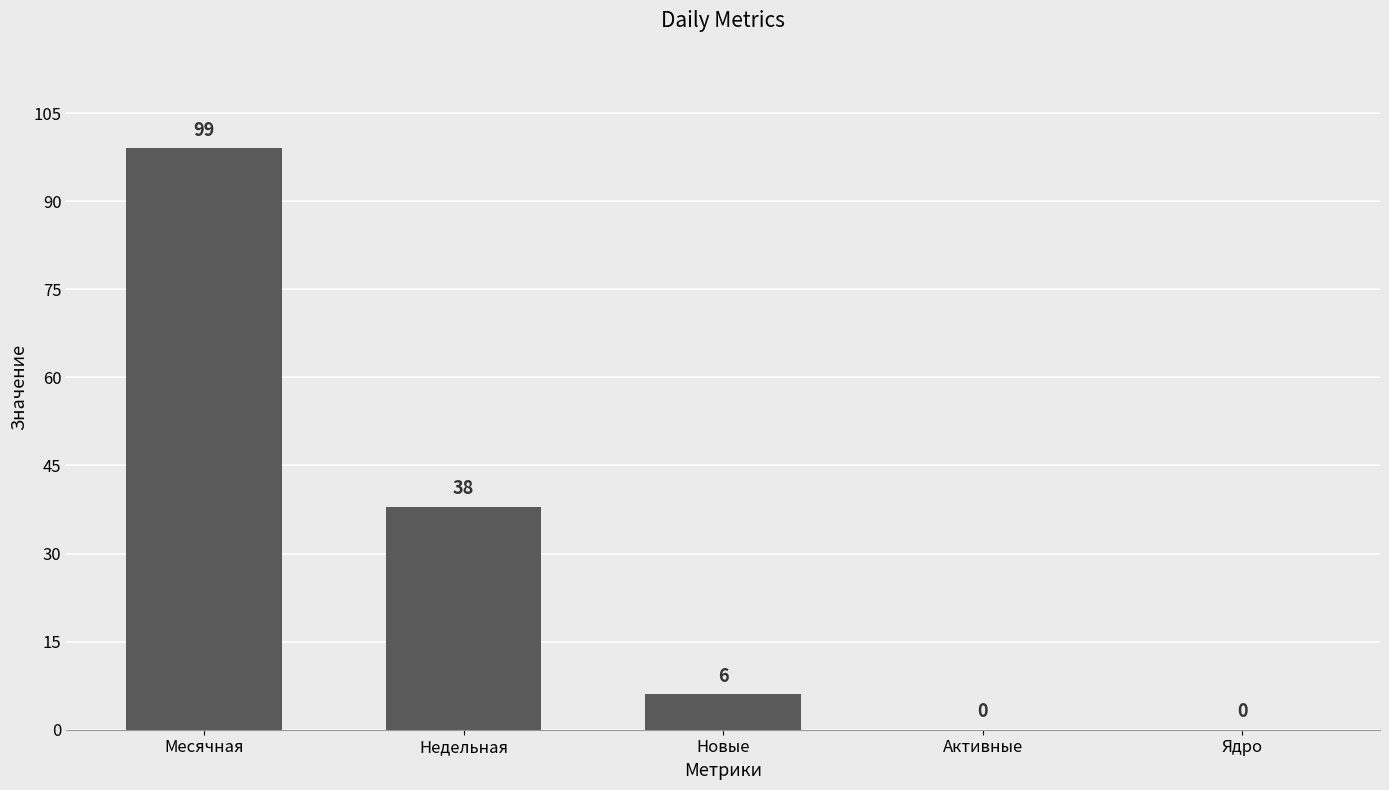

What is the sum of the values at Ядро and Новые?

6